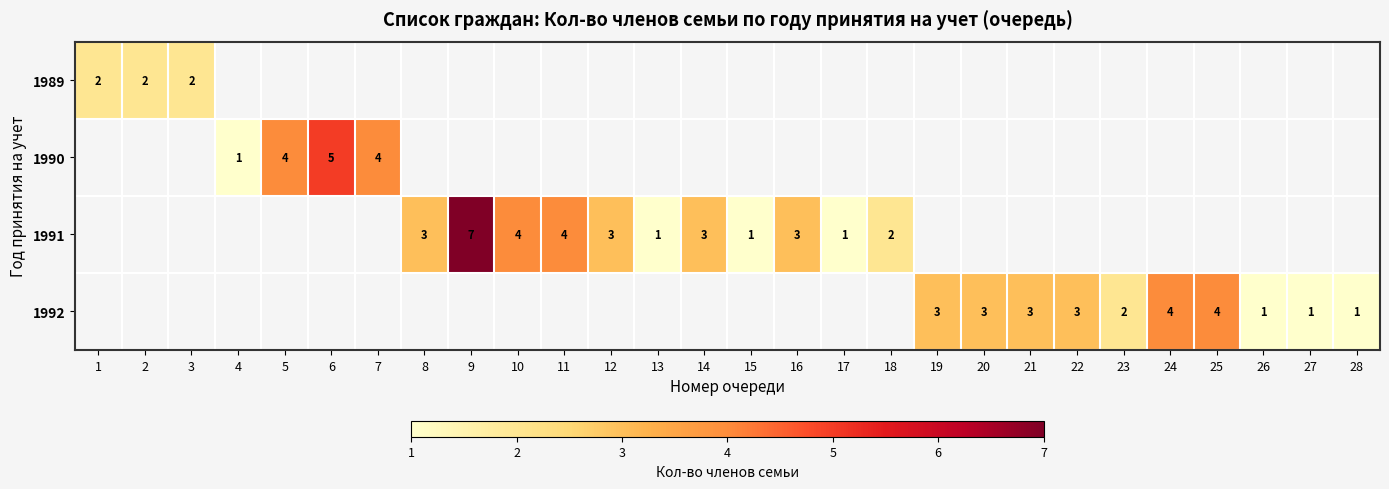

What is the greatest value displayed?

7.0